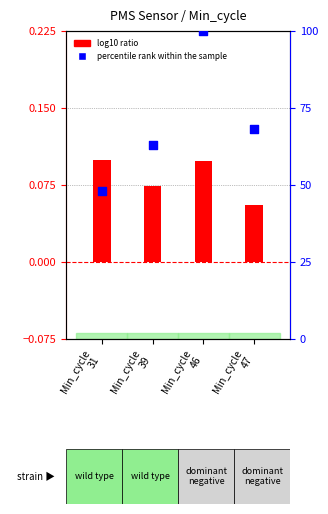

Approximately how many times larger is the value at Min_cycle
46 compared to Min_cycle
47?

1.5